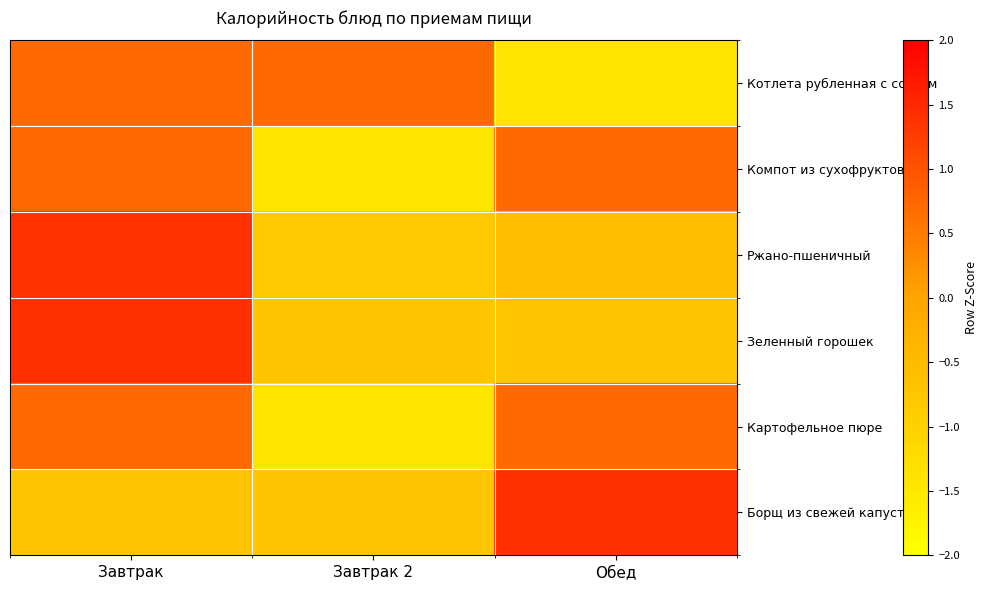

Reading left to right, list all the values displayed in this chart.

Котлета рубленная с соусом: Завтрак=0.7	Завтрак 2=0.7	Обед=-1.4
Компот из сухофруктов: Завтрак=0.7	Завтрак 2=-1.4	Обед=0.7
Ржано-пшеничный: Завтрак=1.4	Завтрак 2=-0.8	Обед=-0.6
Зеленный горошек: Завтрак=1.4	Завтрак 2=-0.7	Обед=-0.7
Картофельное пюре: Завтрак=0.7	Завтрак 2=-1.4	Обед=0.7
Борщ из свежей капусты: Завтрак=-0.7	Завтрак 2=-0.7	Обед=1.4